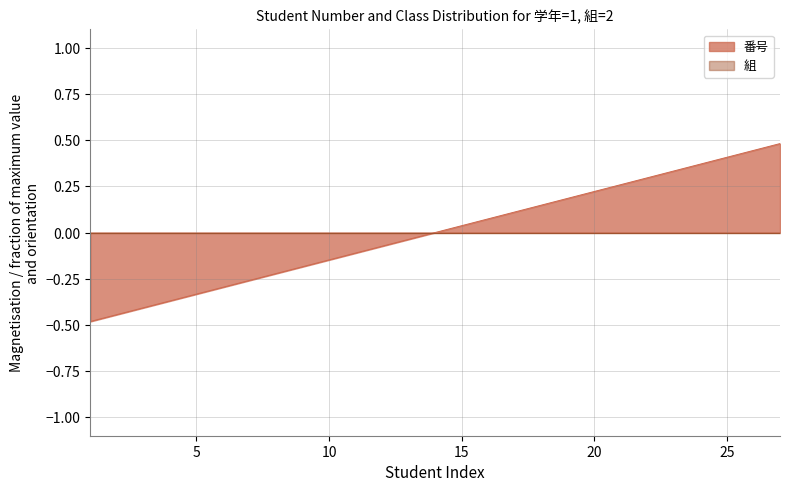

True or false: the data shows 0.2 at 19.

True